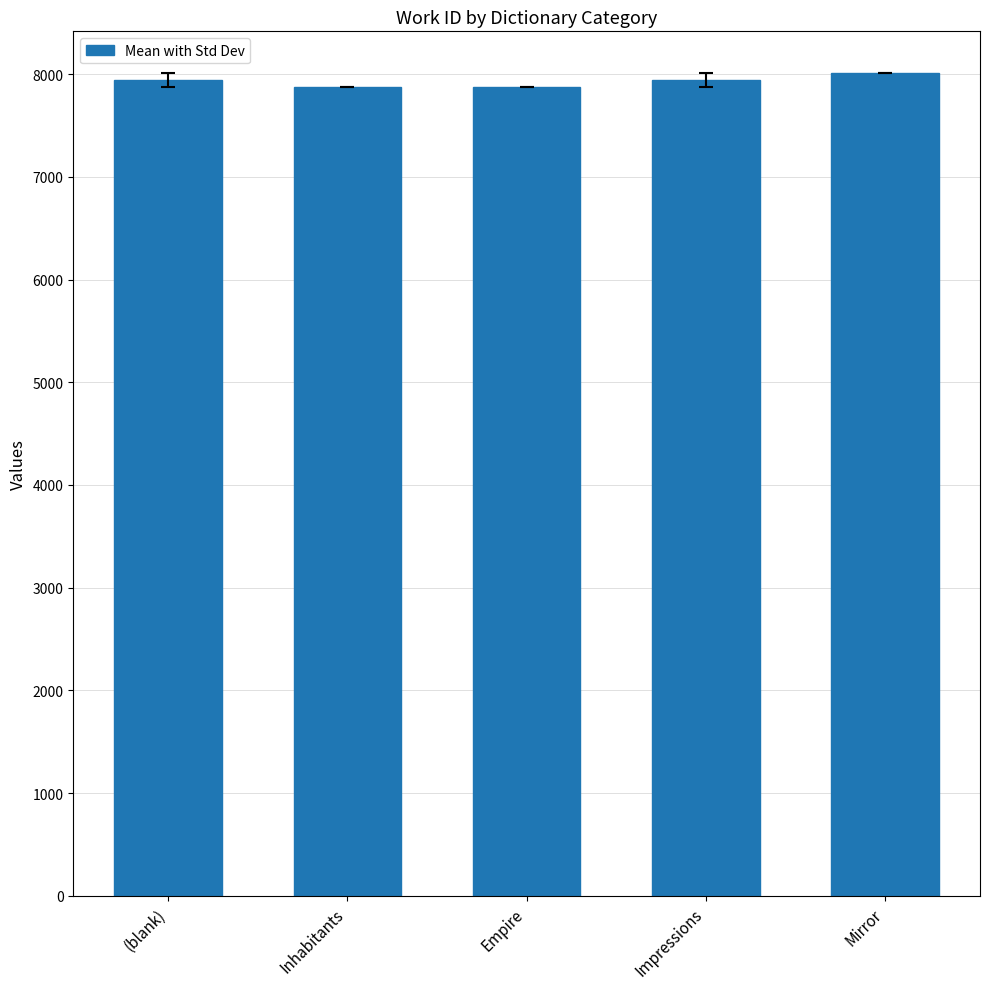

What is the approximate value at (blank)?

7943.5